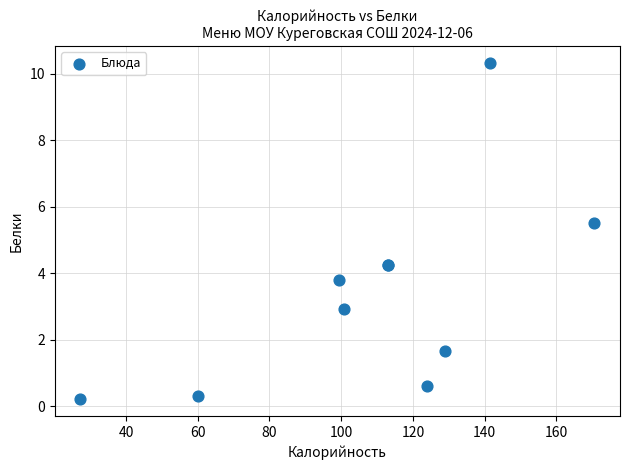

What Y value in the scatter plot is closest to 5?

5.5